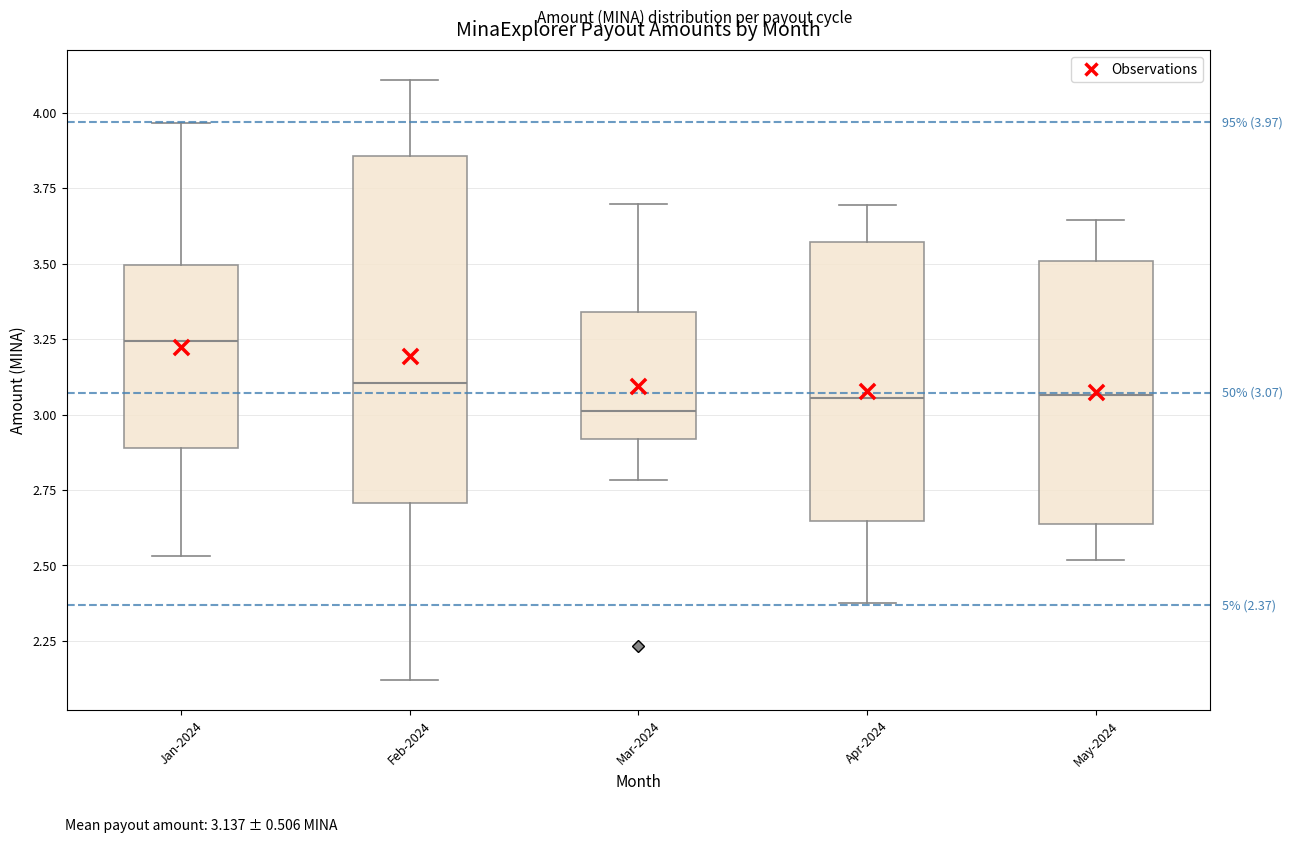

Which box is the tallest, from its lower edge to its upper edge?

Feb-2024